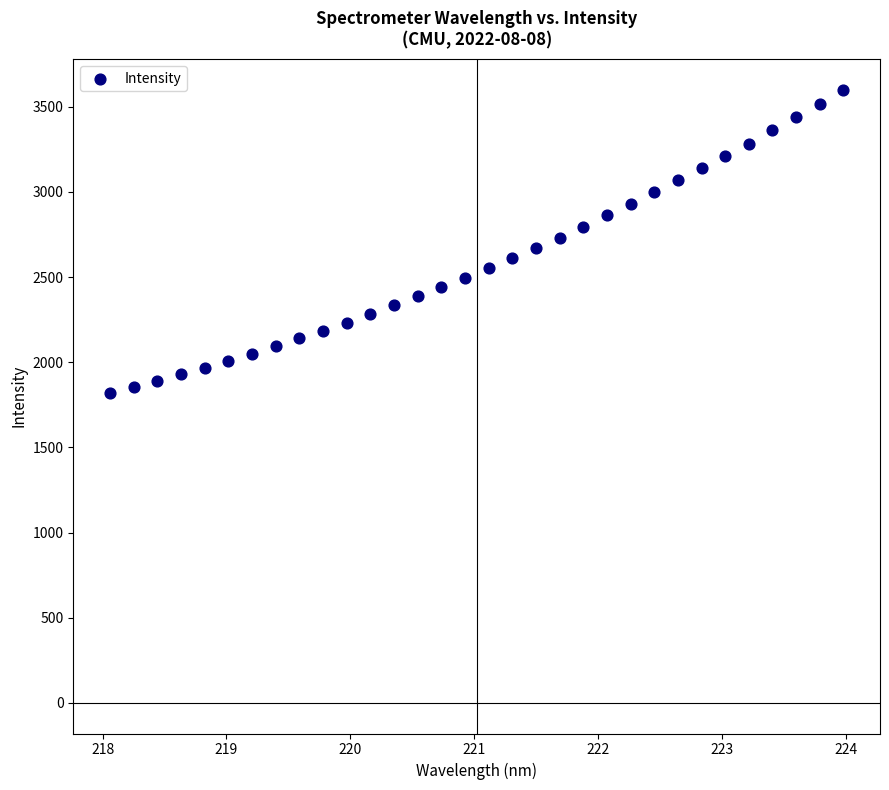

What is the range of X values (max minus min)?

5.9